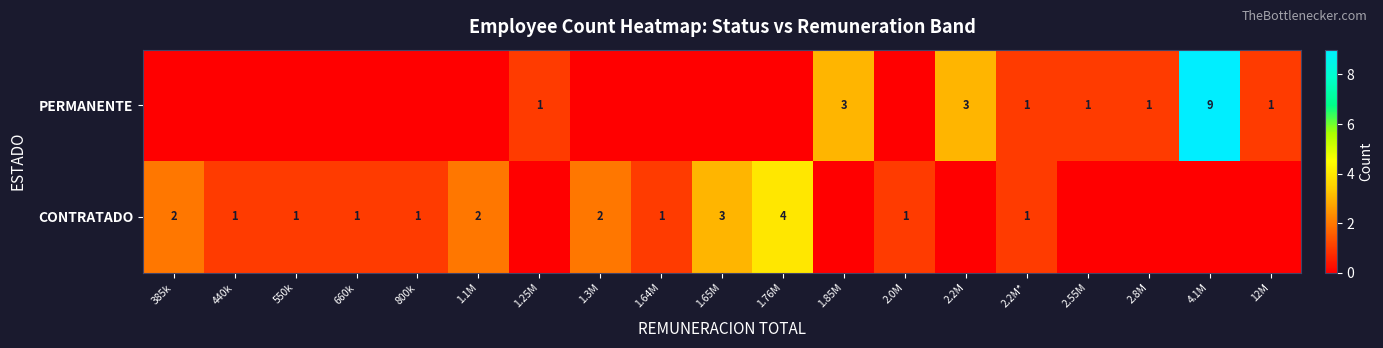

True or false: CONTRATADO has a value of 3 at 1.1M.

False